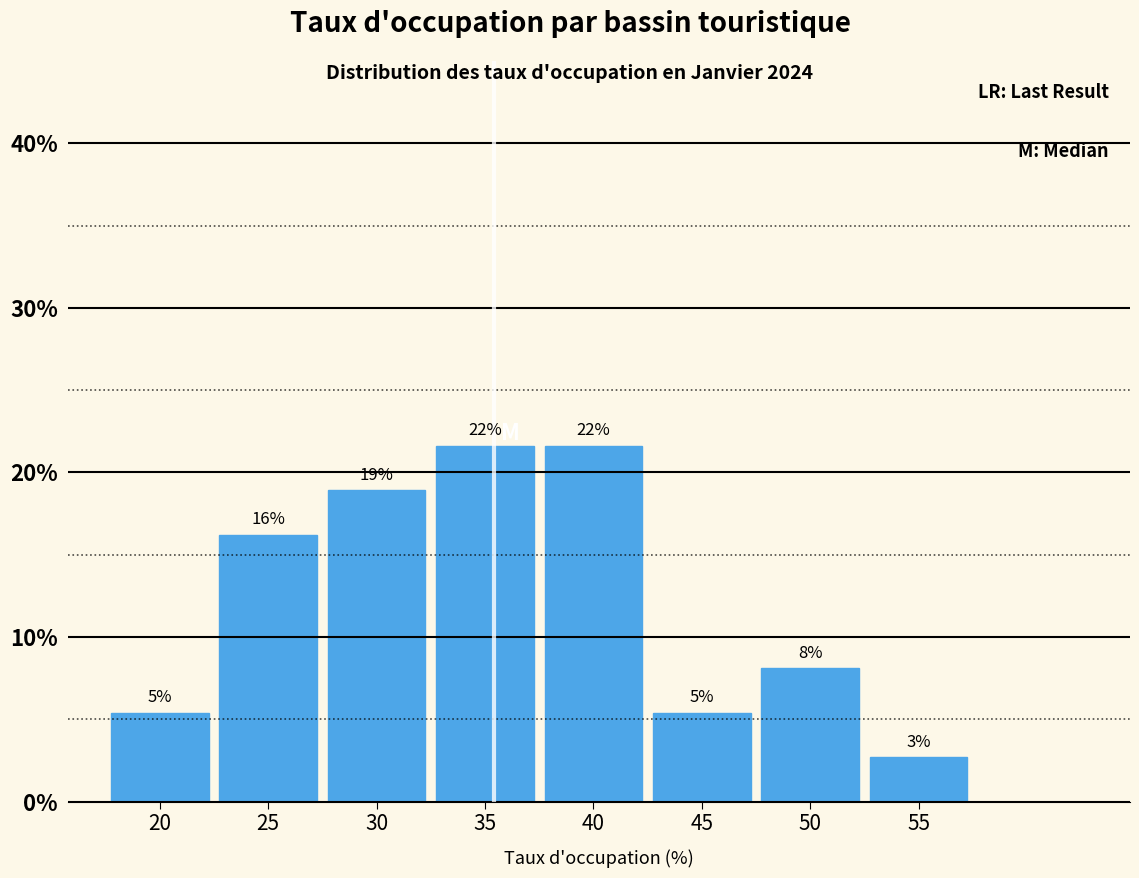

Are the bars horizontal?

No